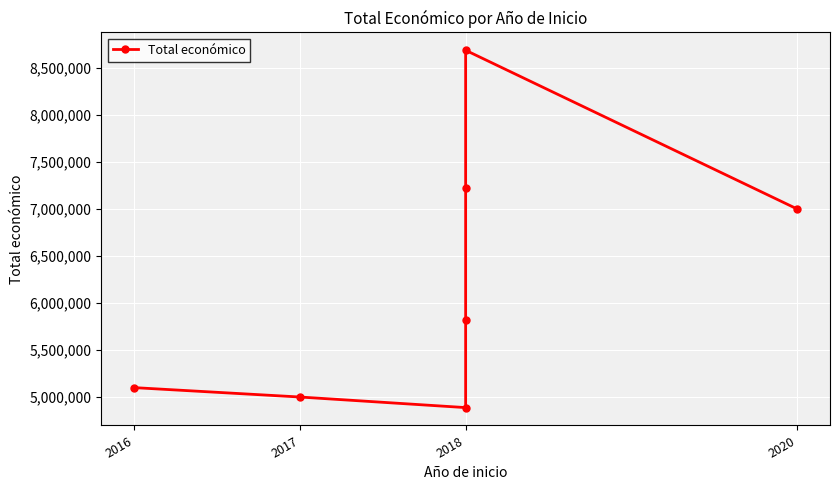

Where is the data nearest to the value 6785409?

2020